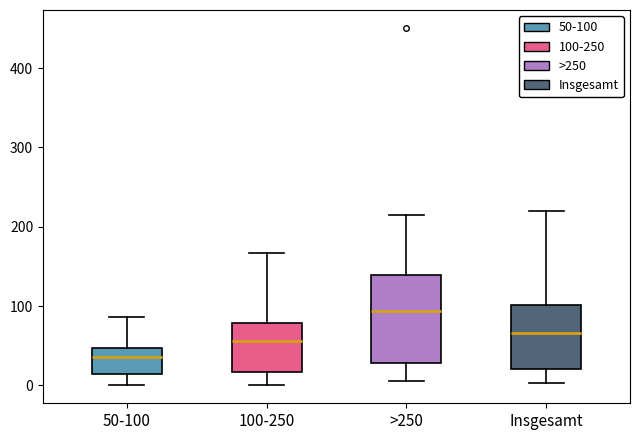

Reading left to right, read every box against the y-axis: the position of its median line, the range the box covers, and the ends of its whiskers. The values are not printed on the chart, so give them approximately, as read against the axis.

50-100: median 40, box 10 to 50, whiskers 0 to 90
100-250: median 60, box 20 to 80, whiskers 0 to 170
>250: median 90, box 30 to 140, whiskers 10 to 210
Insgesamt: median 70, box 20 to 100, whiskers 0 to 220